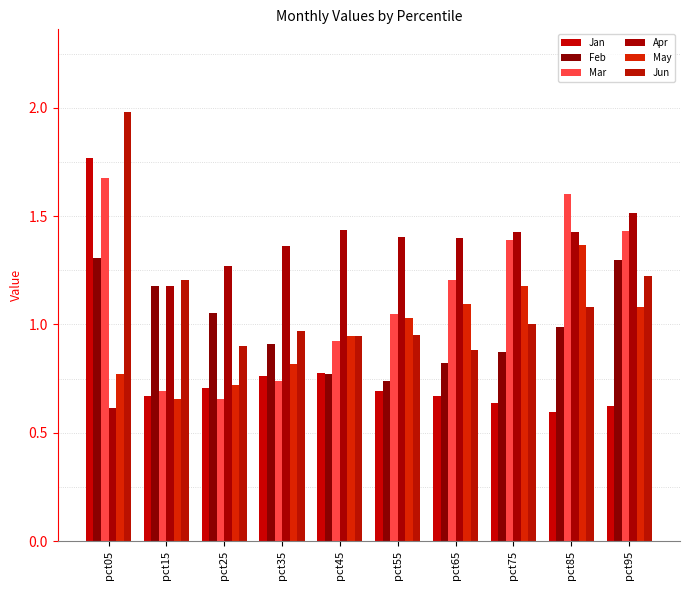

Reading left to right, transcribe all the data shown in this chart.

Jan: pct05=1.8	pct15=0.7	pct25=0.7	pct35=0.8	pct45=0.8	pct55=0.7	pct65=0.7	pct75=0.6	pct85=0.6	pct95=0.6
Feb: pct05=1.3	pct15=1.2	pct25=1.1	pct35=0.9	pct45=0.8	pct55=0.7	pct65=0.8	pct75=0.9	pct85=1.0	pct95=1.3
Mar: pct05=1.7	pct15=0.7	pct25=0.7	pct35=0.7	pct45=0.9	pct55=1.0	pct65=1.2	pct75=1.4	pct85=1.6	pct95=1.4
Apr: pct05=0.6	pct15=1.2	pct25=1.3	pct35=1.4	pct45=1.4	pct55=1.4	pct65=1.4	pct75=1.4	pct85=1.4	pct95=1.5
May: pct05=0.8	pct15=0.7	pct25=0.7	pct35=0.8	pct45=0.9	pct55=1.0	pct65=1.1	pct75=1.2	pct85=1.4	pct95=1.1
Jun: pct05=2.0	pct15=1.2	pct25=0.9	pct35=1.0	pct45=0.9	pct55=1.0	pct65=0.9	pct75=1.0	pct85=1.1	pct95=1.2